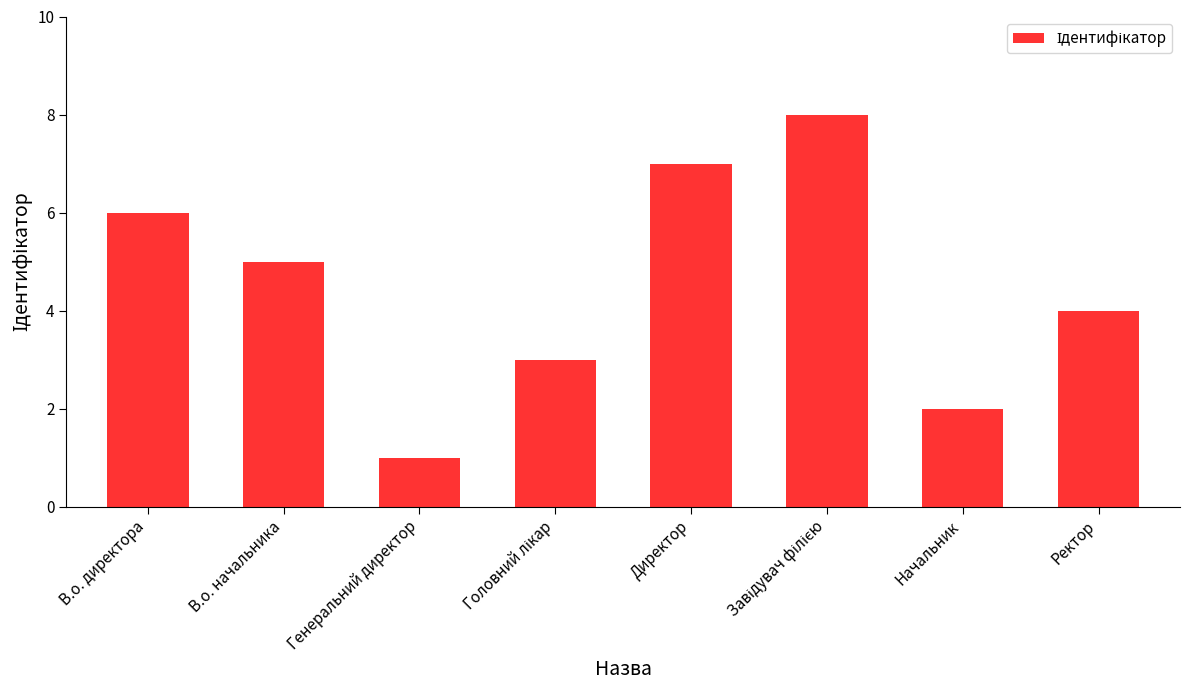

What value does the data have at В.о. начальника?

5